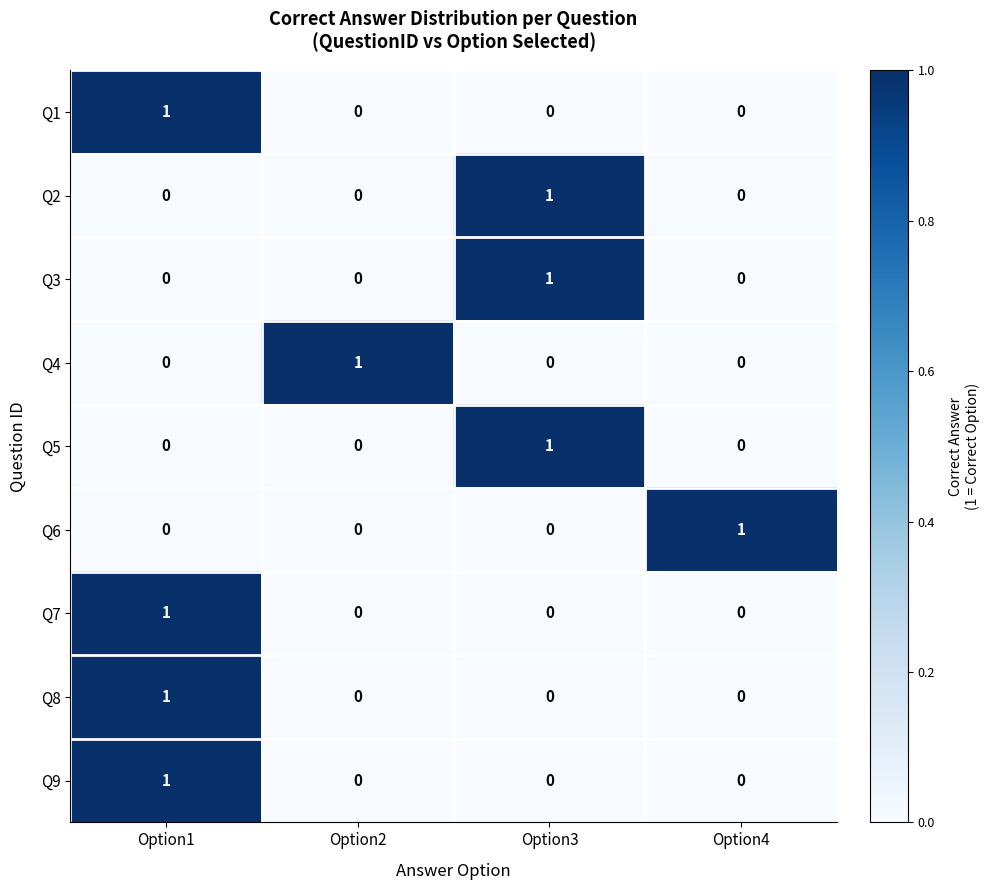

Count the Q1 values in the range 0 to 1.

4